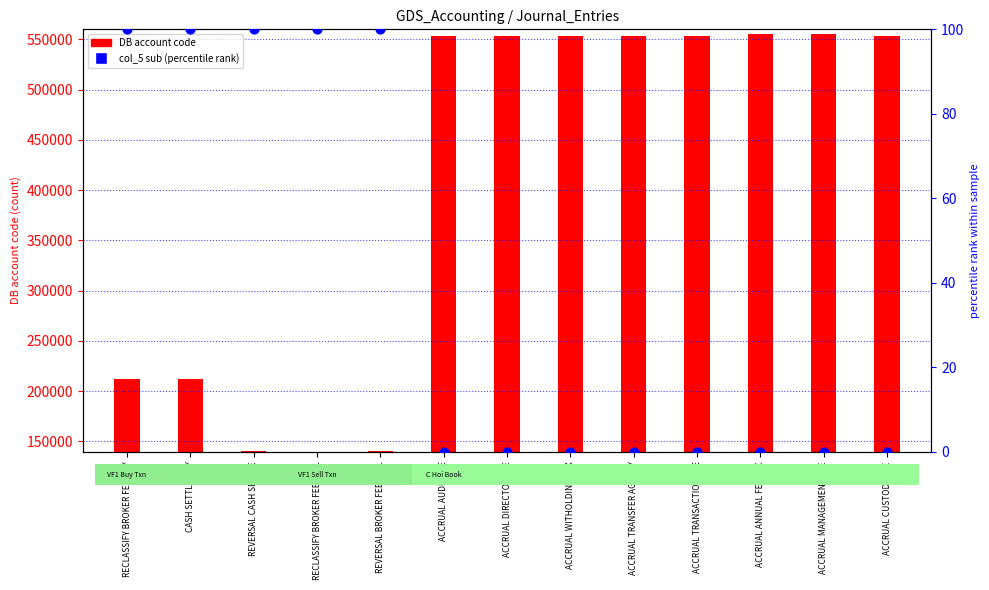

Is the value of col_5 (sub rank) at ACCRUAL MANAGEMENT FEE greater than the value of DB (debit acc) at ACCRUAL TRANSACTION FEE?

No